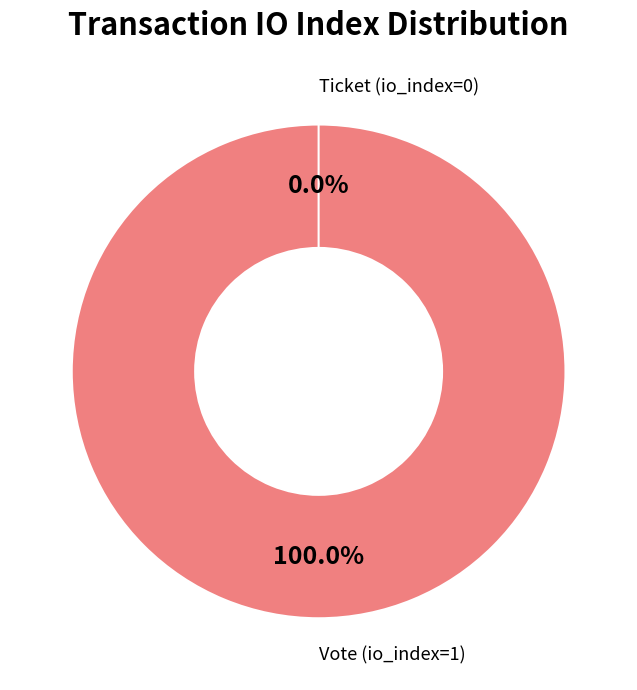

True or false: Vote (io_index=1) accounts for 99% of the total.

False